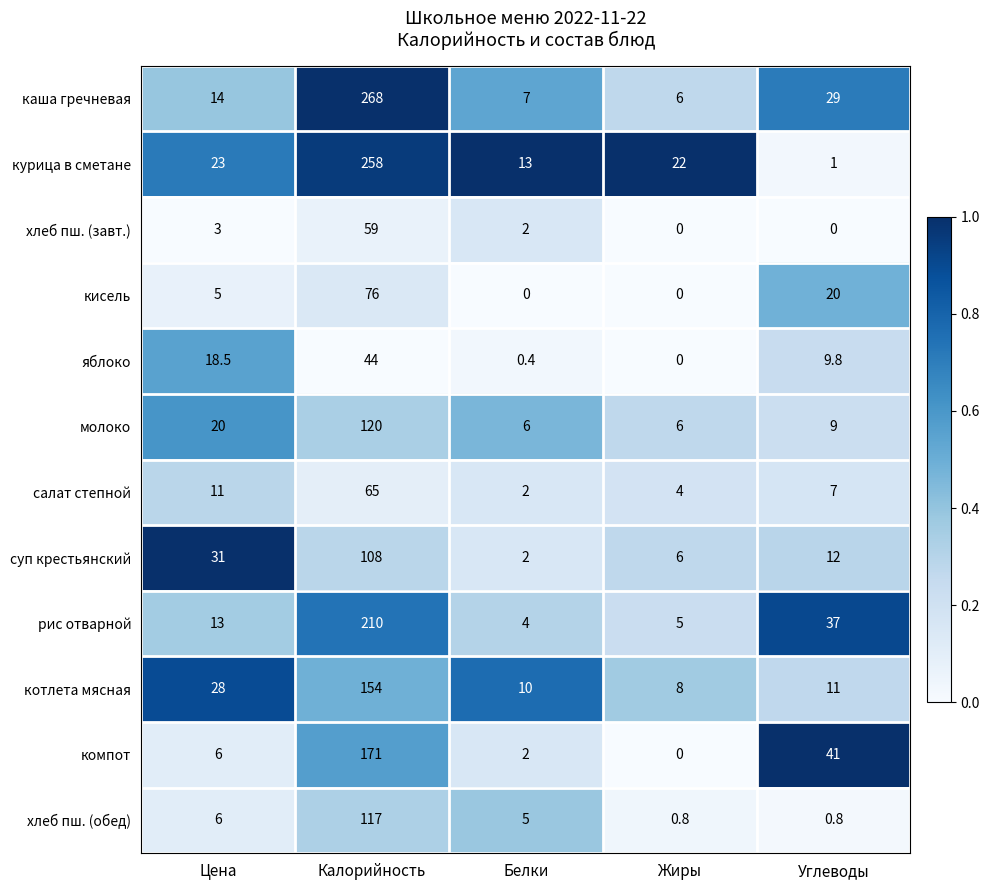

What is the spread (max minus min) of values at Калорийность?

224.0